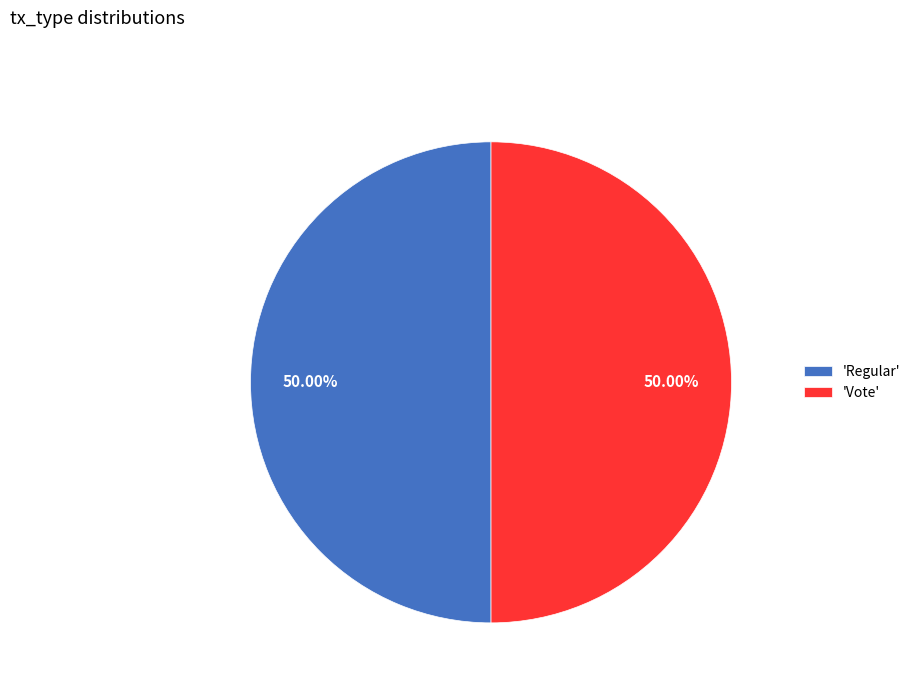

Combined, do 'Vote' and 'Regular' account for over 50%?

Yes